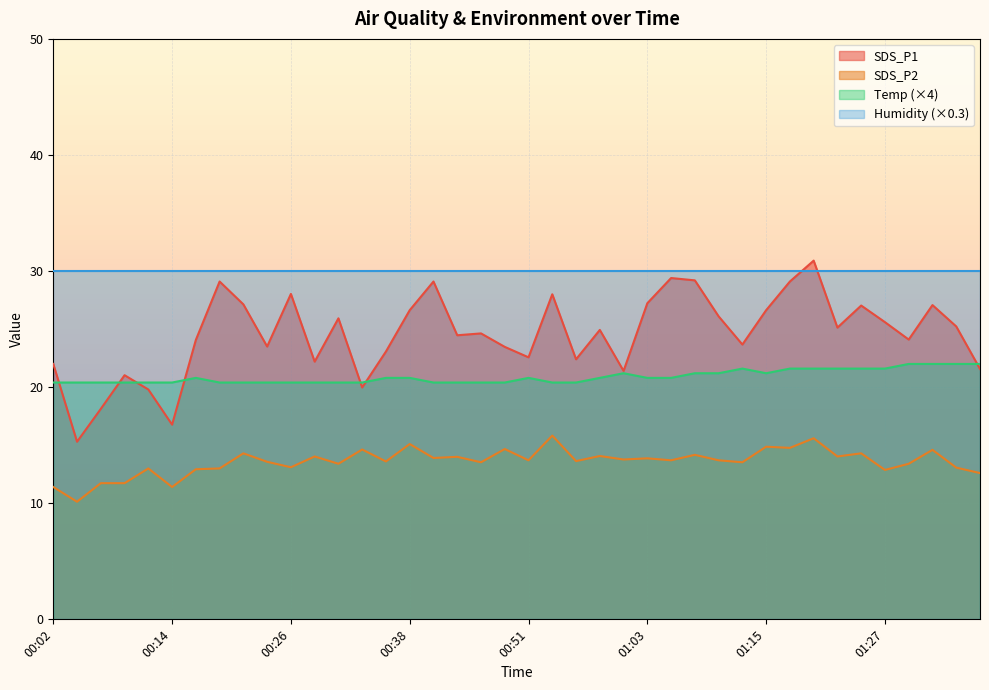

What is the maximum value shown in the chart?

30.9